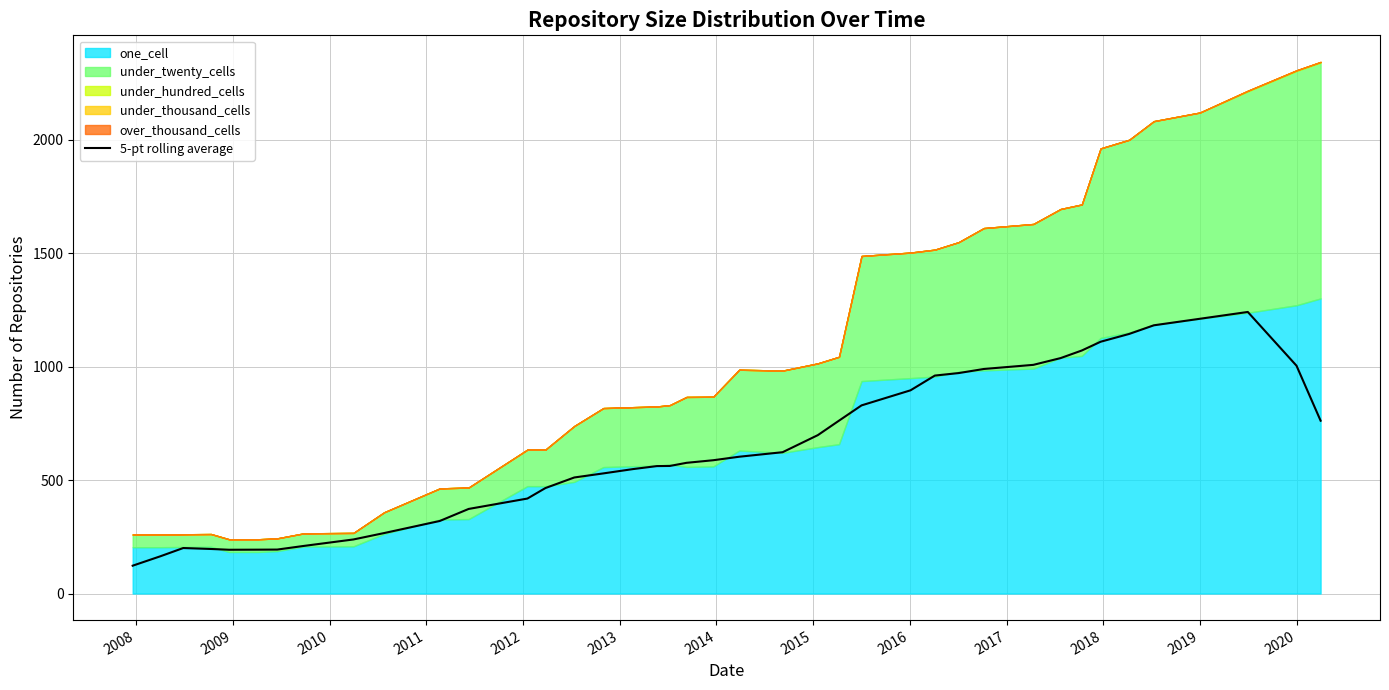

What is the highest value of the 5-pt rolling average series?

1240.4